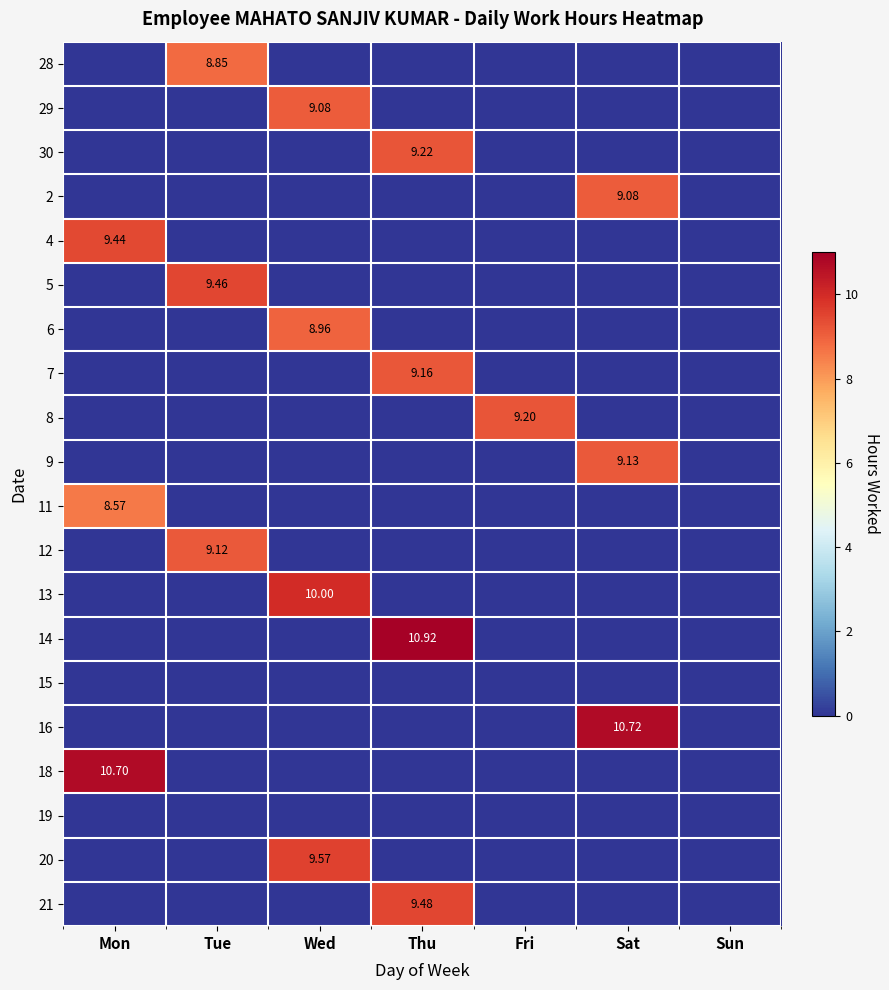

The value of 29 at Wed is 9.1. True or false?

True